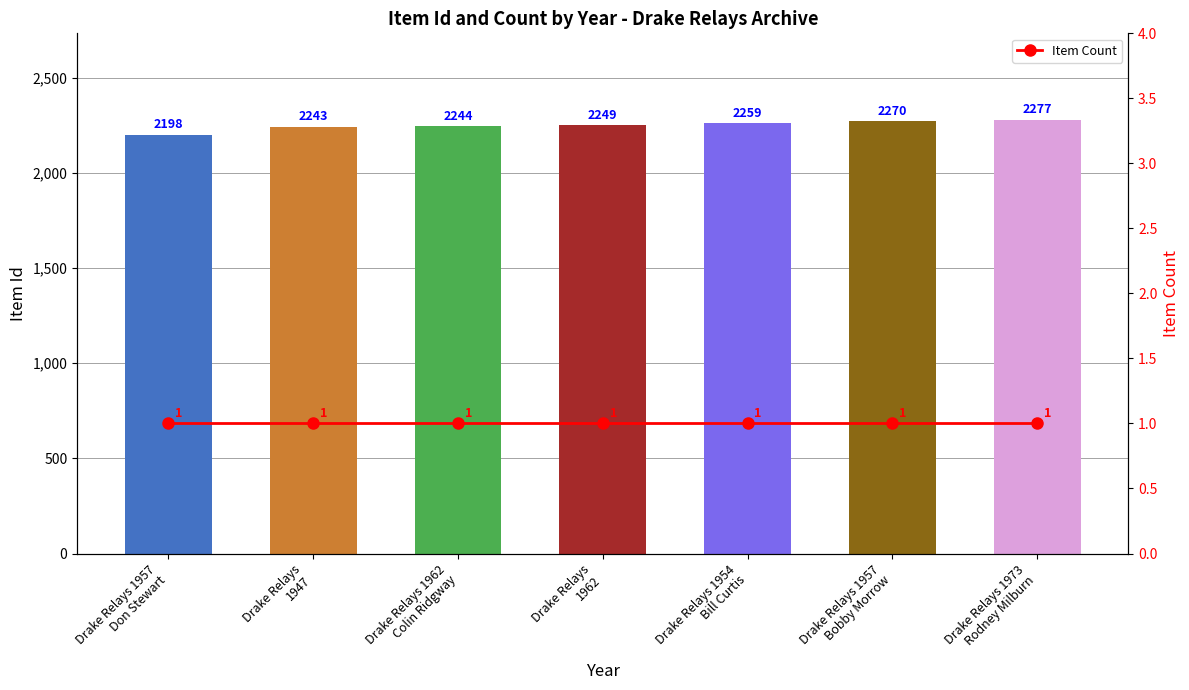

What is the label of the 7th bar from the right?

Drake Relays 1957
Don Stewart